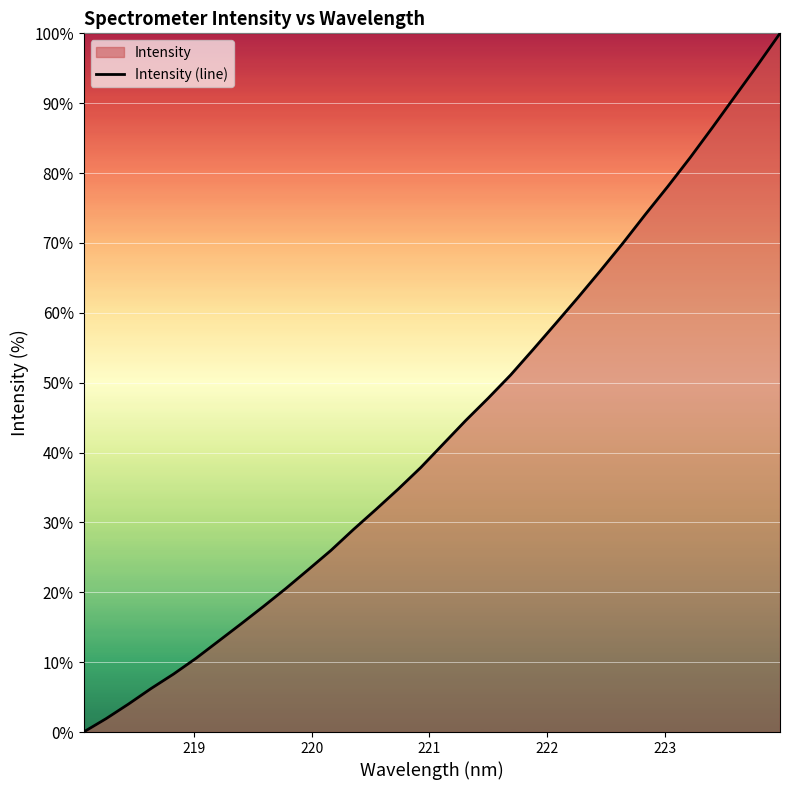

What is the difference between the maximum and minimum values?

100.0